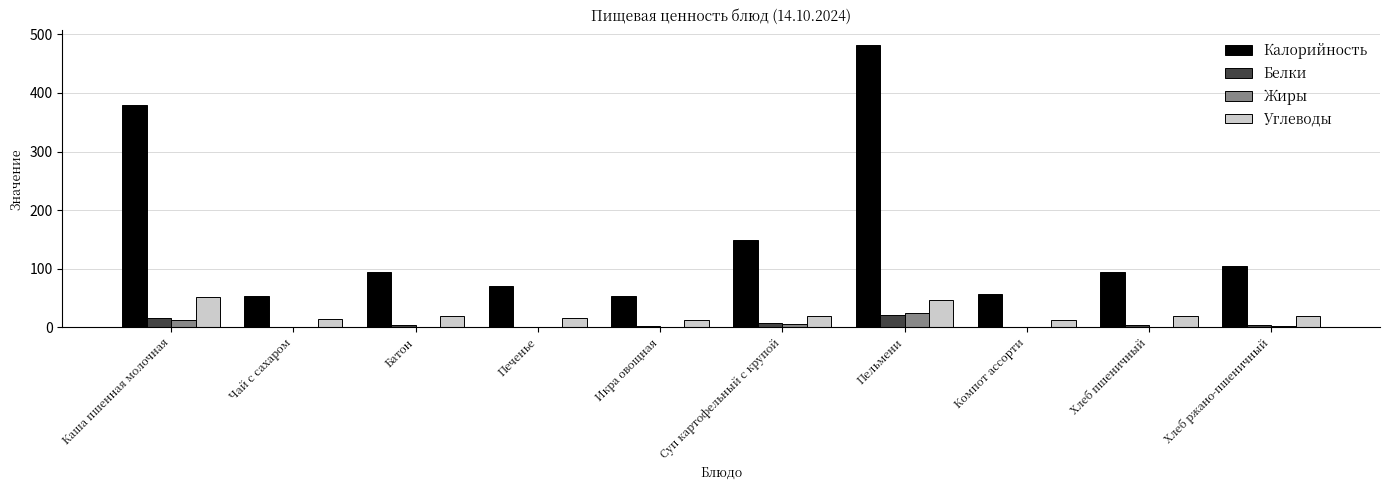

Count the number of data series in this chart.

4